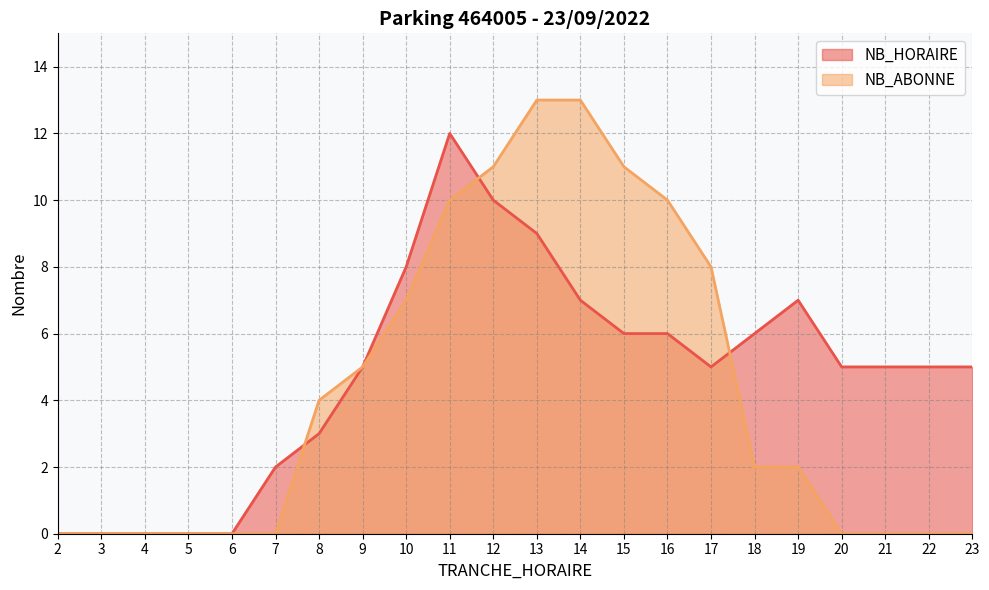

List the series in order of their overall mean, lowest first.

NB_ABONNE, NB_HORAIRE